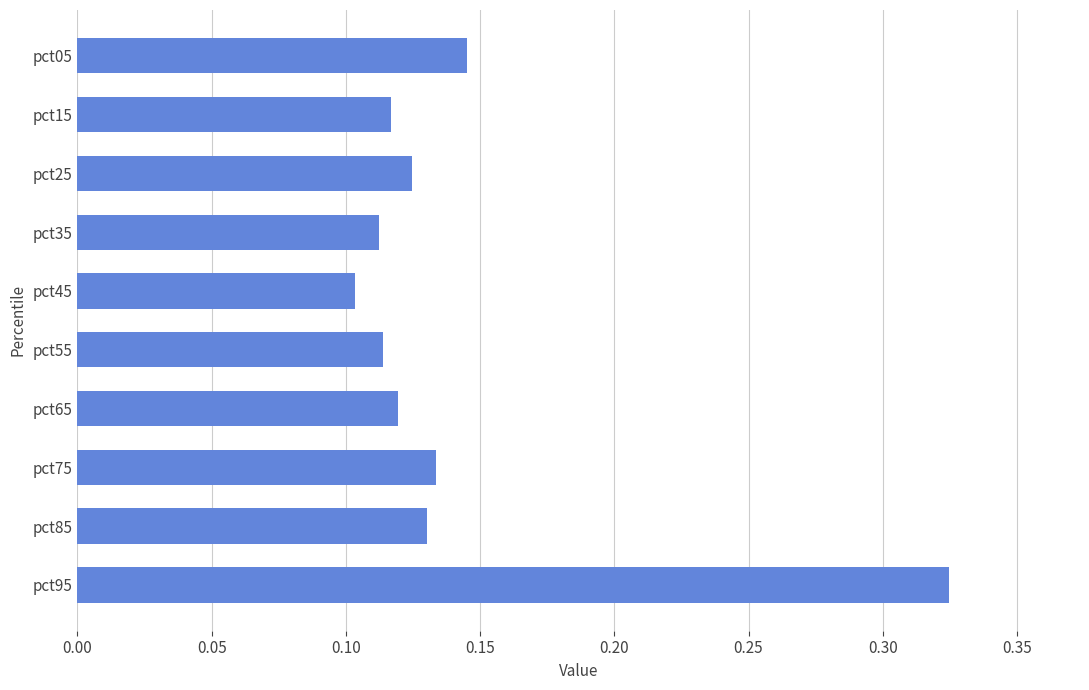

Are the bars grouped side by side (vs. stacked)?

No